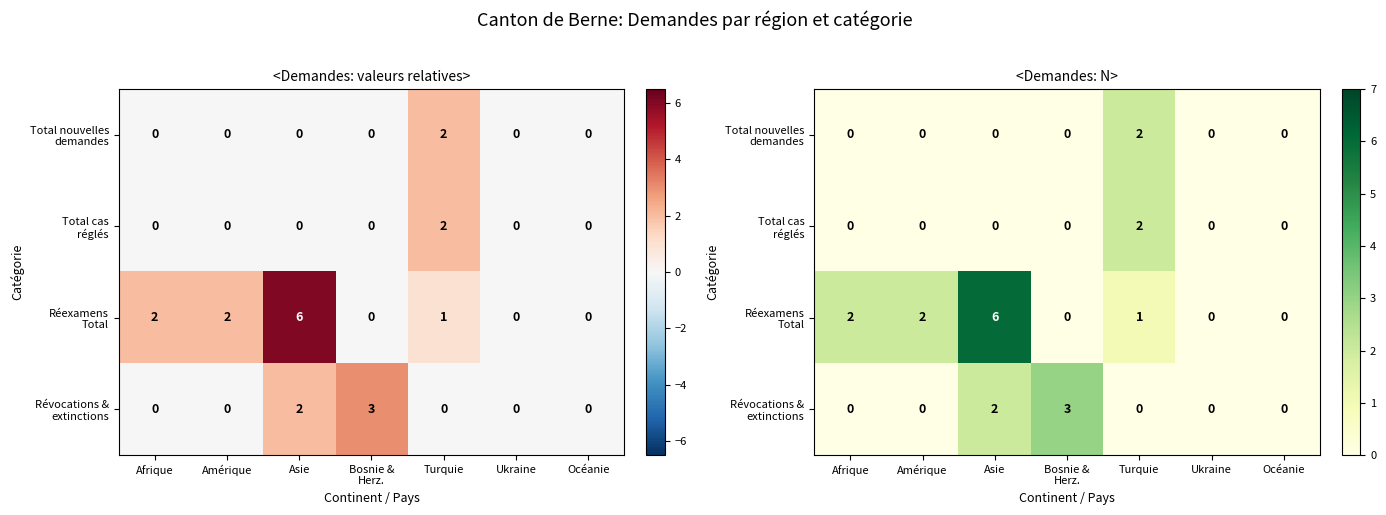

At which label does Révocations & extinctions reach its minimum?

Afrique